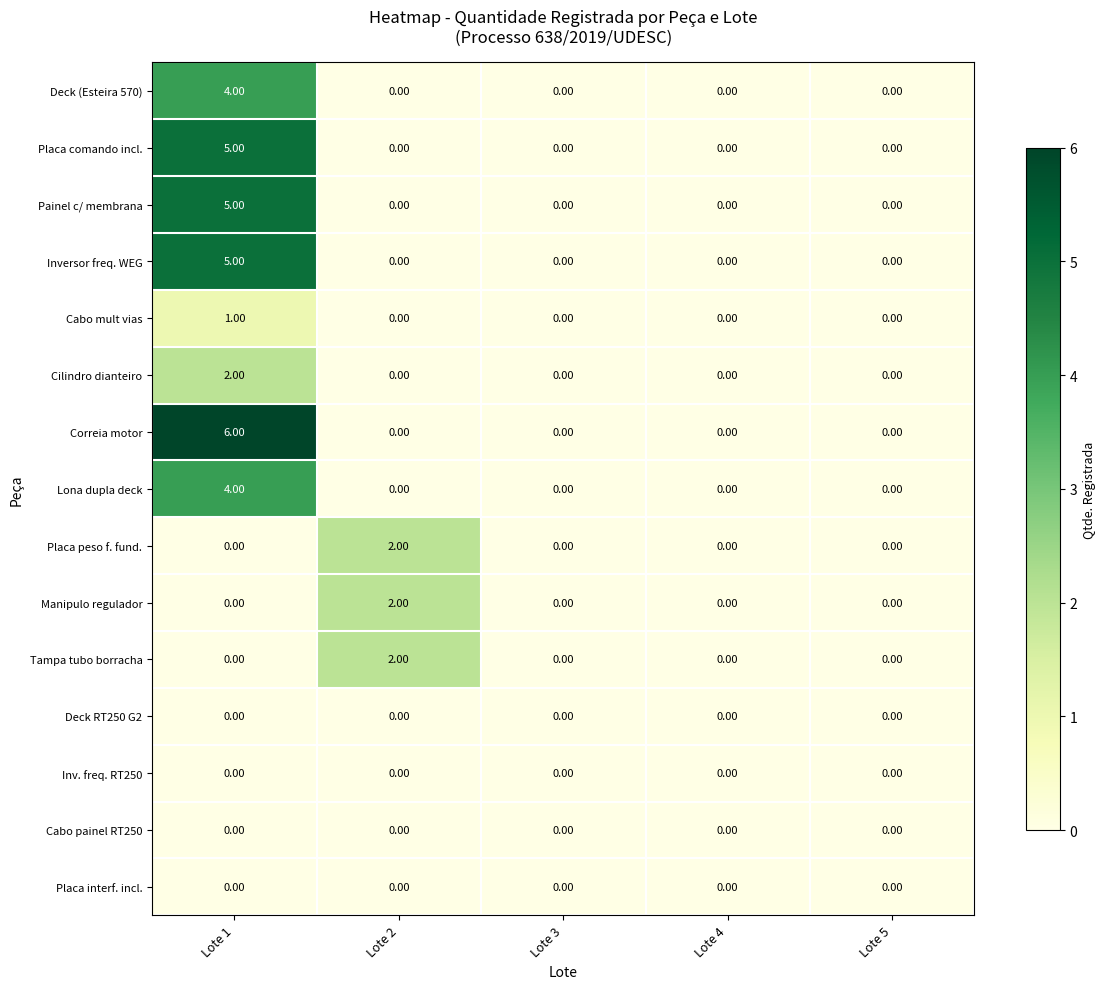

What is the sum of the Deck (Esteira 570) values at Lote 3 and Lote 1?

4